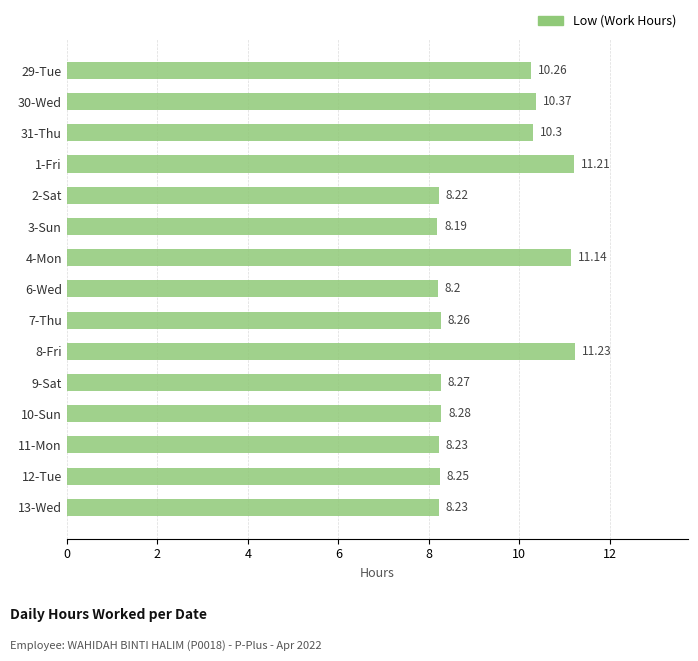

Are the bars grouped side by side (vs. stacked)?

No